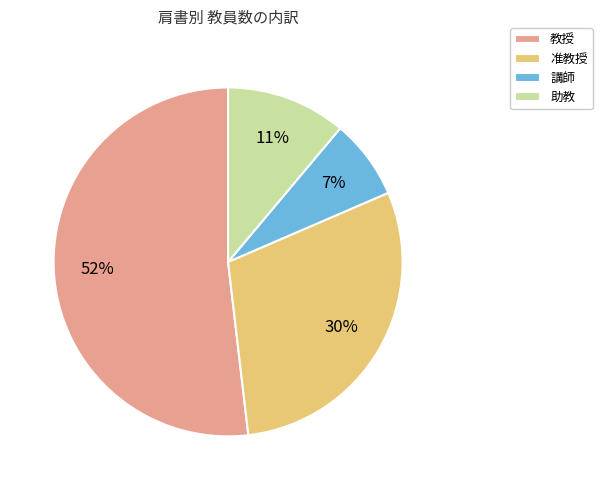

To the nearest percent, what is the difference between the 助教 and 教授 slice percentages?

41%